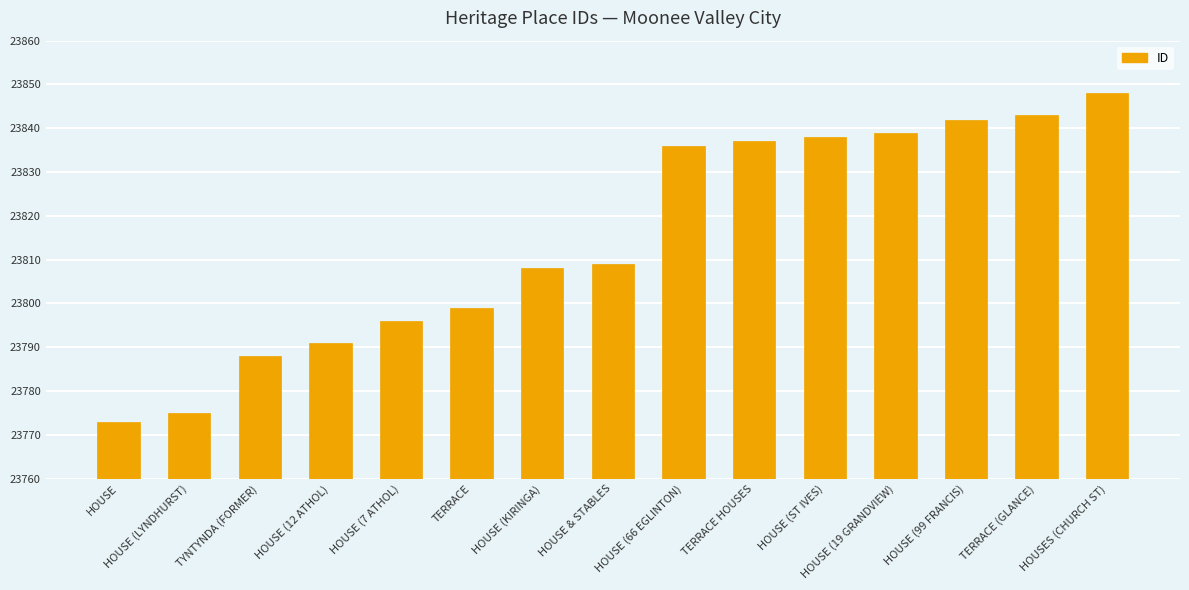

Which category has the lowest value across all series?

HOUSE